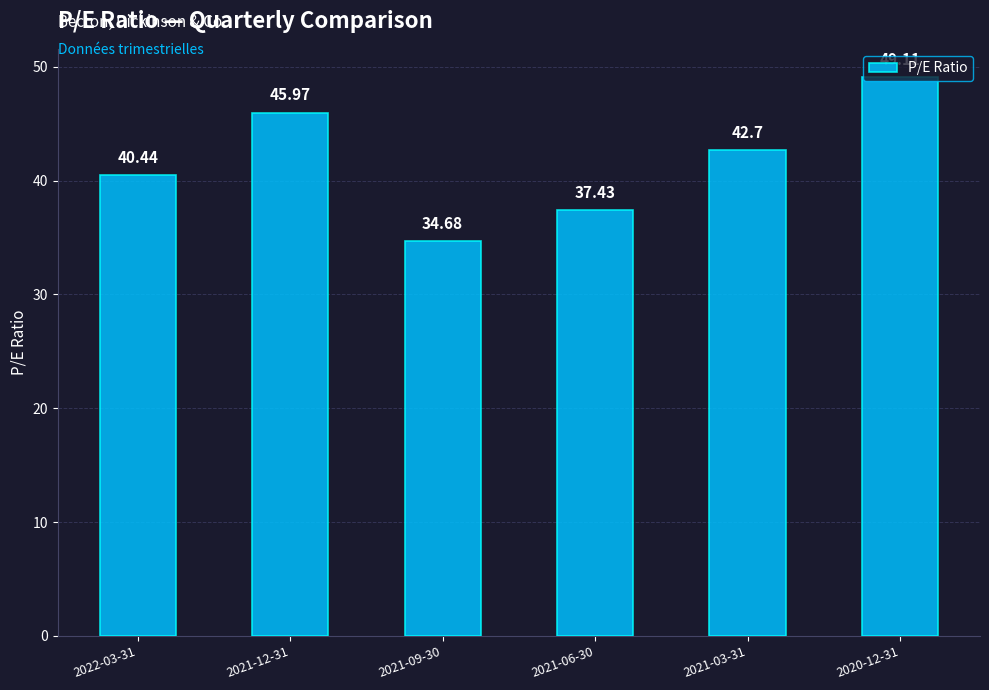

What is the difference between the second highest and second lowest values?

8.5